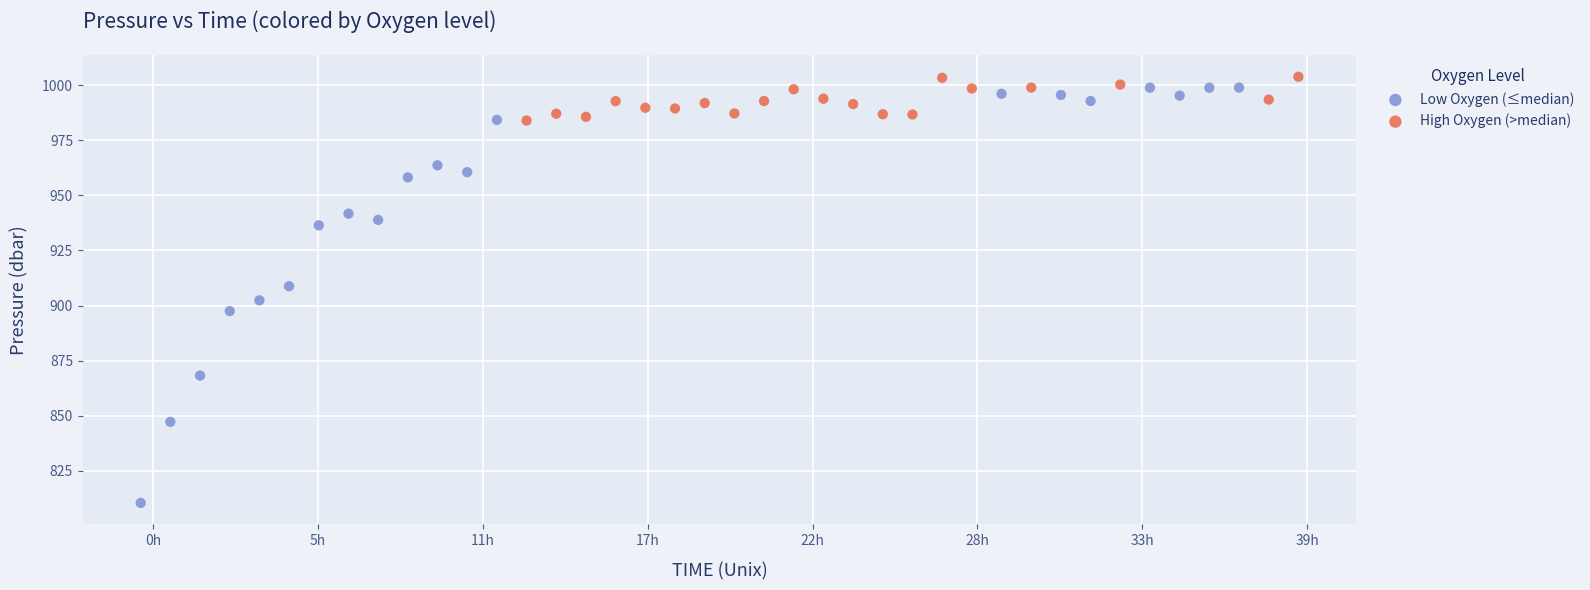

Which series reaches the minimum Y coordinate?

Low Oxygen (≤median)